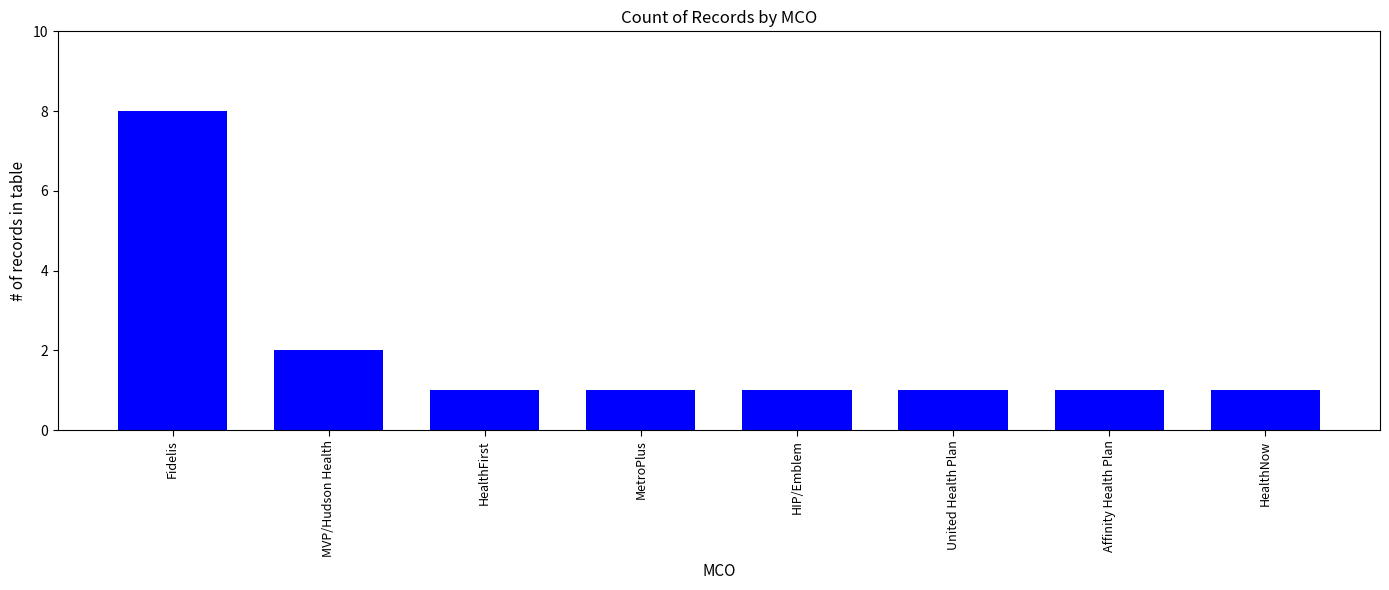

Where is the data nearest to the value 4?

MVP/Hudson Health